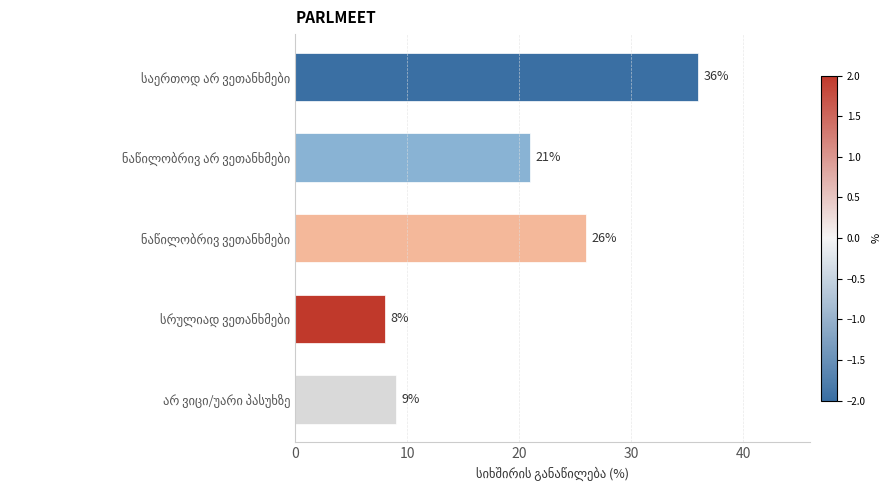

What is the minimum value shown in the chart?

8